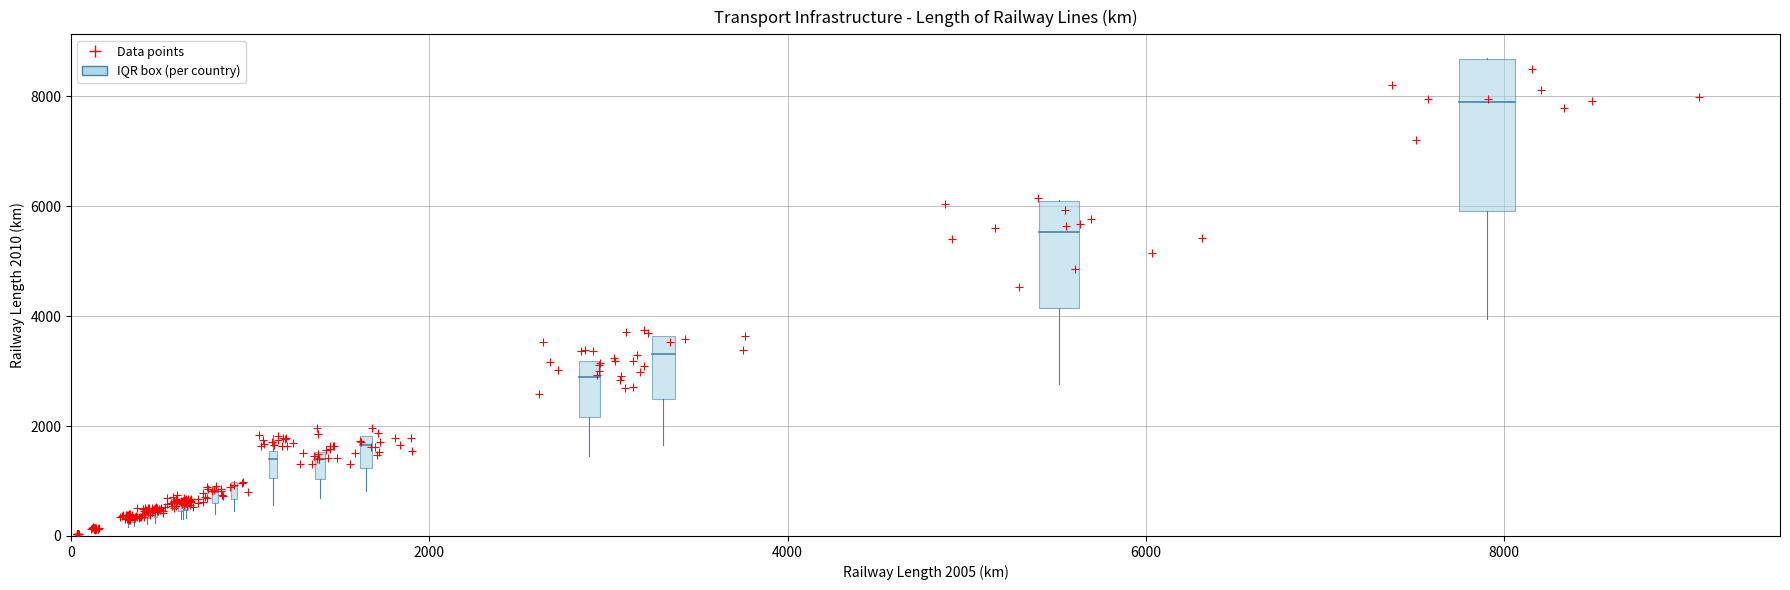

What Y value in the scatter plot is closest to 4261?

4523.4